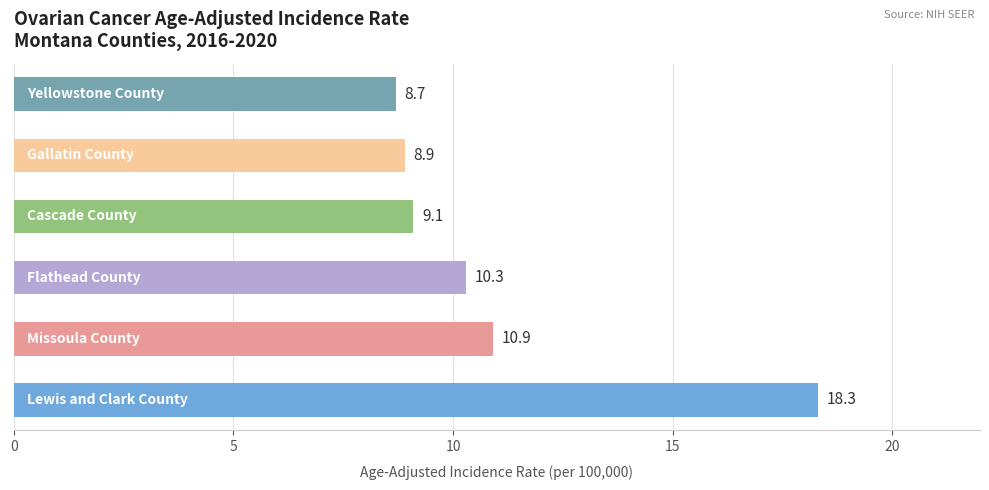

Reading bottom to top, what are all the values shown in this chart?

18.3	10.9	10.3	9.1	8.9	8.7